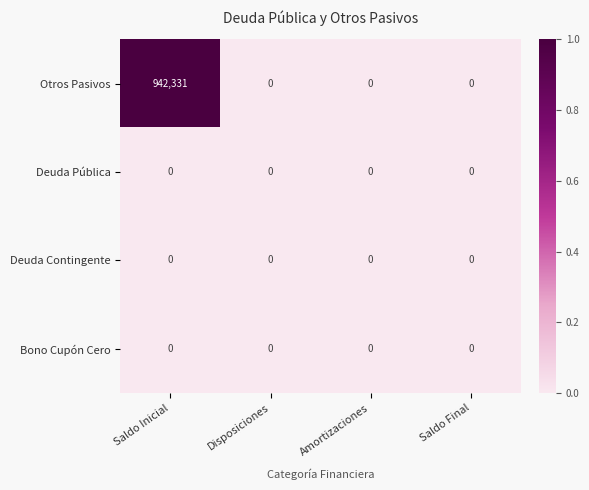

At which category is the sum across all series the highest?

Saldo Inicial